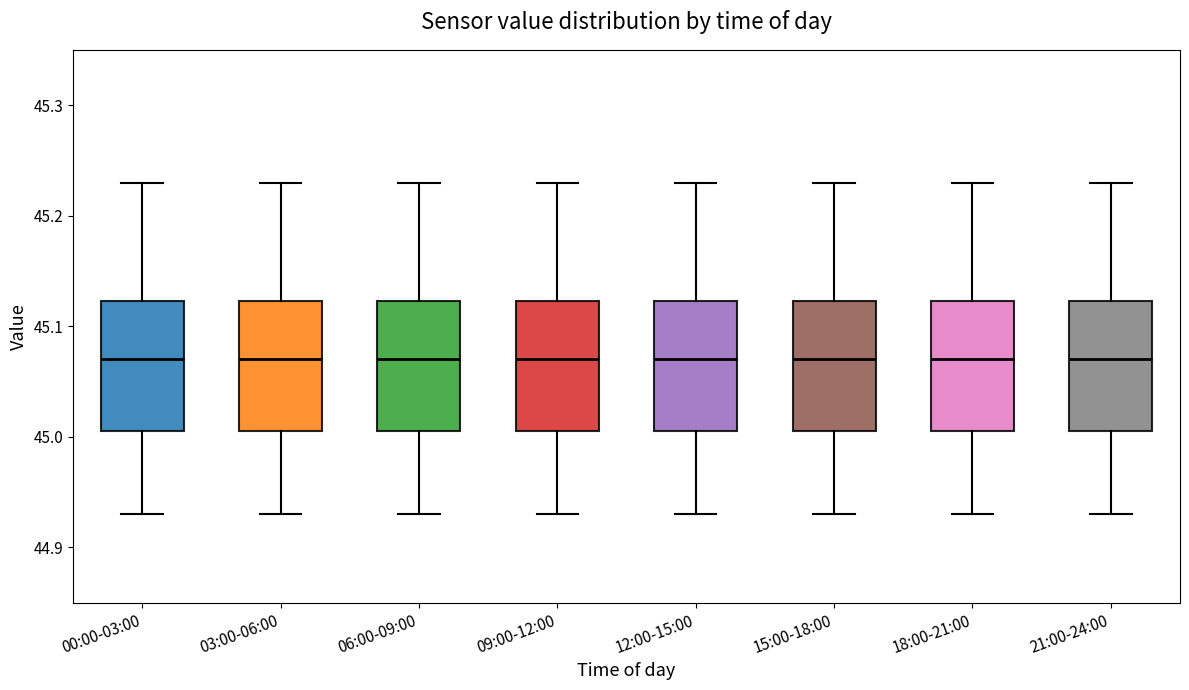

Where is the upper edge of the box for 12:00-15:00 on the y-axis? The values are not printed on the chart, so give them approximately, as read against the axis.

45.12